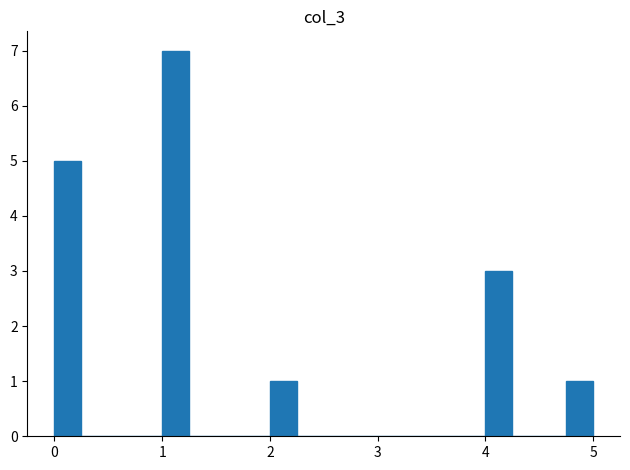

Read against the x-axis, roughly where is the centre of the tallest bar?

1.1